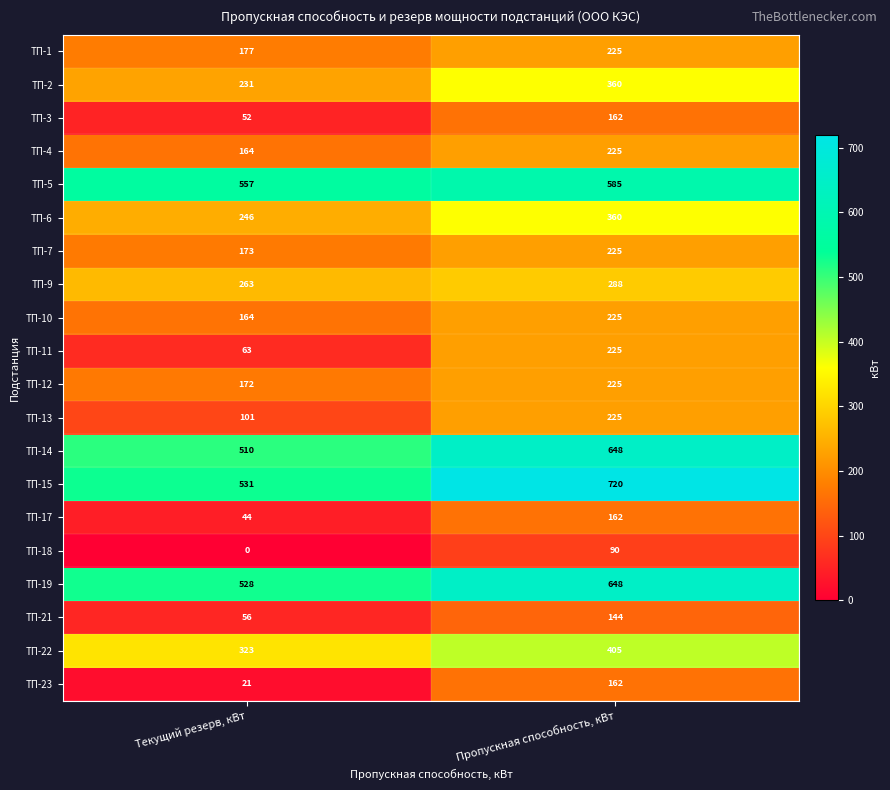

Which series has the largest total across all categories?

ТП-15